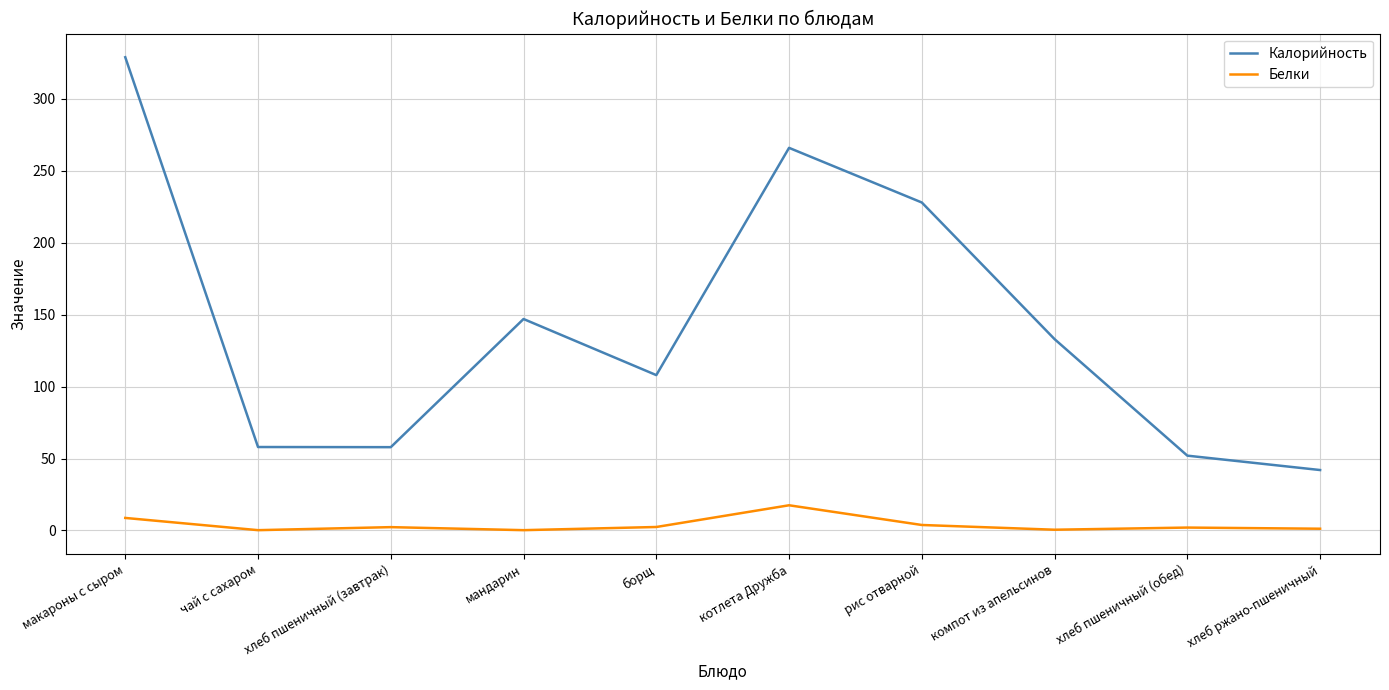

The value of Калорийность at рис отварной is 332.7. True or false?

False